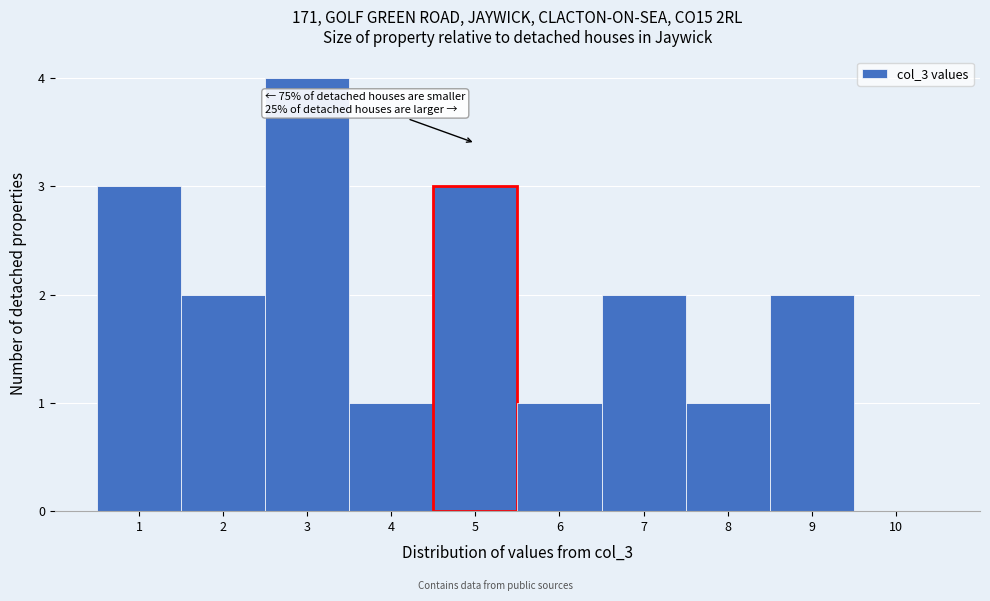

Over which range of the x-axis is the bar tallest?

2.5 to 3.5